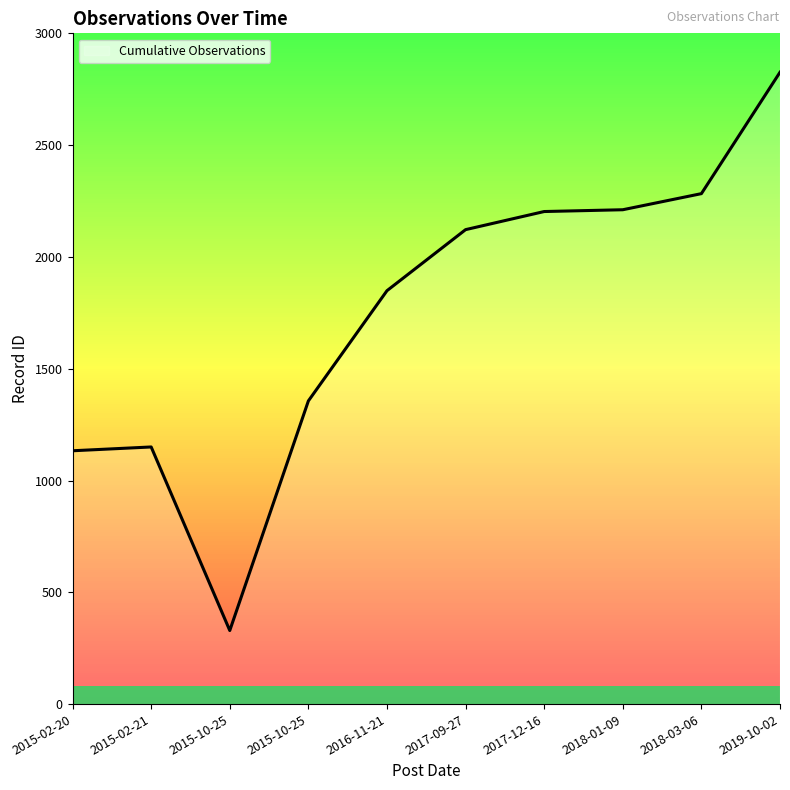

At which label does the data first exceed 2122?

2017-12-16